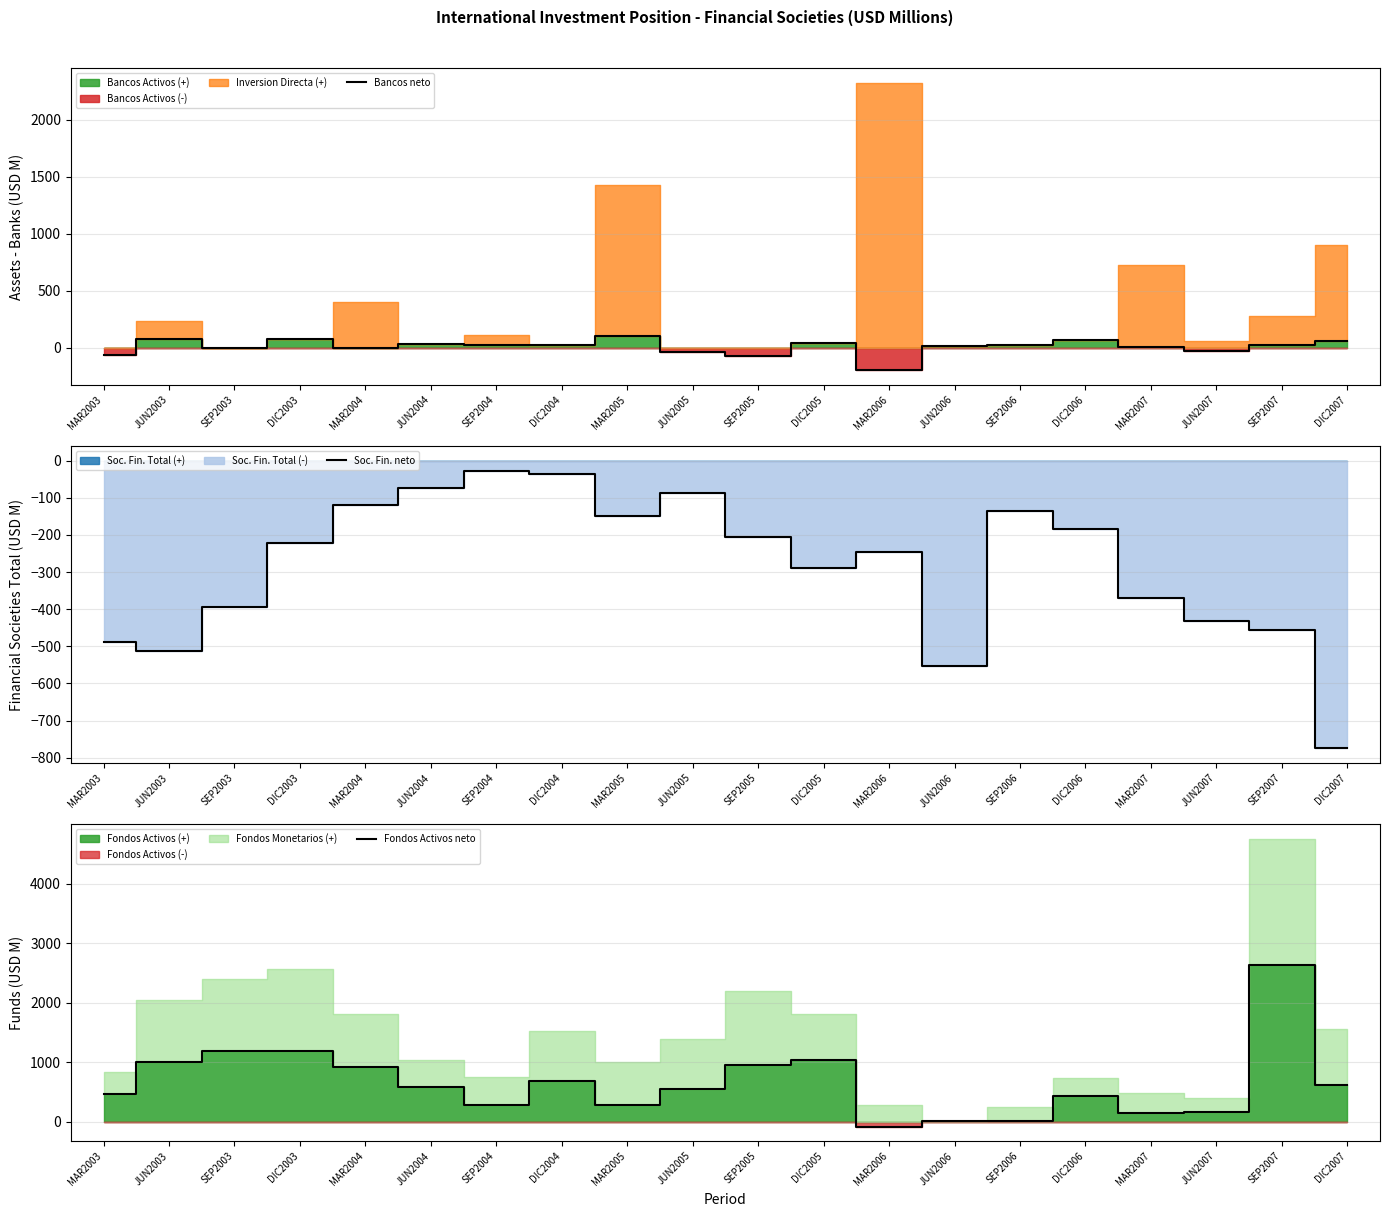

How many lines are shown in the chart?

3